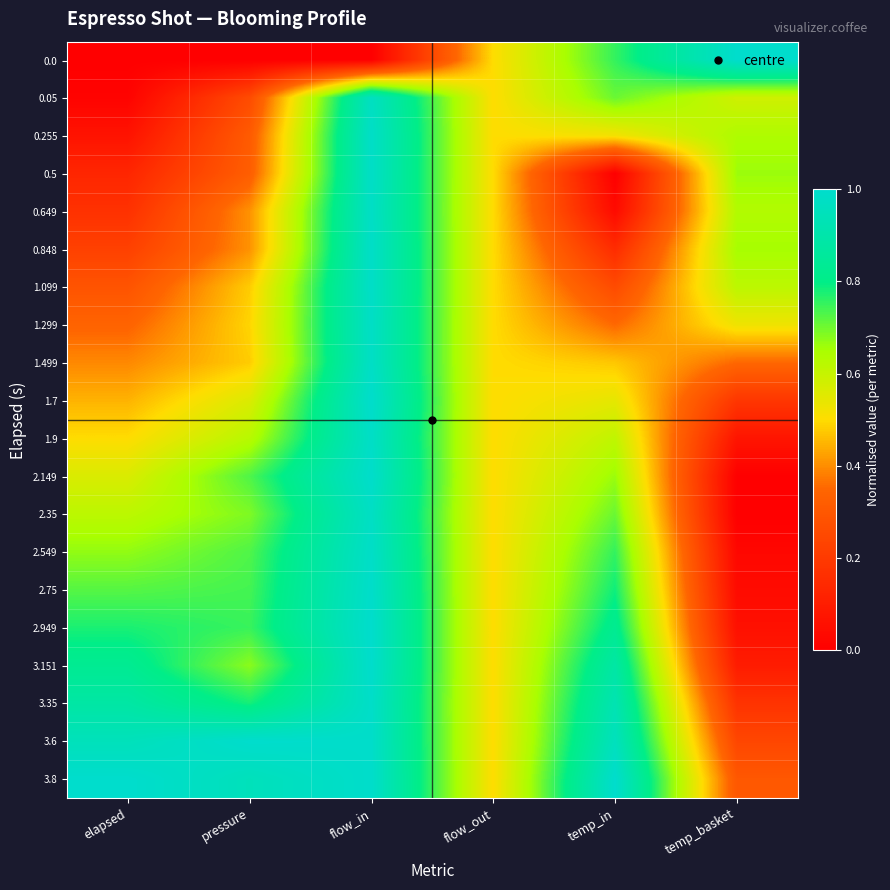

Reading right to left, list all the values displayed in this chart.

0.0: temp_basket=1.0	temp_in=0.8	flow_out=0.5	flow_in=0.0	pressure=0.0	elapsed=0.0
0.05: temp_basket=0.6	temp_in=0.7	flow_out=0.5	flow_in=1.0	pressure=0.3	elapsed=0.0
0.255: temp_basket=0.6	temp_in=0.5	flow_out=0.5	flow_in=1.0	pressure=0.3	elapsed=0.1
0.5: temp_basket=0.7	temp_in=0.0	flow_out=0.5	flow_in=1.0	pressure=0.3	elapsed=0.1
0.649: temp_basket=0.6	temp_in=0.0	flow_out=0.5	flow_in=1.0	pressure=0.4	elapsed=0.2
0.848: temp_basket=0.7	temp_in=0.2	flow_out=0.5	flow_in=1.0	pressure=0.4	elapsed=0.2
1.099: temp_basket=0.6	temp_in=0.3	flow_out=0.5	flow_in=1.0	pressure=0.5	elapsed=0.3
1.299: temp_basket=0.5	temp_in=0.4	flow_out=0.5	flow_in=1.0	pressure=0.5	elapsed=0.3
1.499: temp_basket=0.4	temp_in=0.5	flow_out=0.5	flow_in=1.0	pressure=0.5	elapsed=0.4
1.7: temp_basket=0.2	temp_in=0.5	flow_out=0.5	flow_in=1.0	pressure=0.6	elapsed=0.4
1.9: temp_basket=0.1	temp_in=0.6	flow_out=0.5	flow_in=1.0	pressure=0.6	elapsed=0.5
2.149: temp_basket=0.0	temp_in=0.7	flow_out=0.5	flow_in=1.0	pressure=0.7	elapsed=0.6
2.35: temp_basket=0.0	temp_in=0.7	flow_out=0.5	flow_in=1.0	pressure=0.7	elapsed=0.6
2.549: temp_basket=0.0	temp_in=0.8	flow_out=0.5	flow_in=1.0	pressure=0.7	elapsed=0.7
2.75: temp_basket=0.0	temp_in=0.8	flow_out=0.5	flow_in=1.0	pressure=0.7	elapsed=0.7
2.949: temp_basket=0.1	temp_in=0.8	flow_out=0.5	flow_in=1.0	pressure=0.8	elapsed=0.8
3.151: temp_basket=0.1	temp_in=0.9	flow_out=0.5	flow_in=1.0	pressure=0.7	elapsed=0.8
3.35: temp_basket=0.2	temp_in=0.9	flow_out=0.5	flow_in=1.0	pressure=0.8	elapsed=0.9
3.6: temp_basket=0.2	temp_in=1.0	flow_out=0.5	flow_in=1.0	pressure=1.0	elapsed=0.9
3.8: temp_basket=0.3	temp_in=1.0	flow_out=0.5	flow_in=1.0	pressure=0.9	elapsed=1.0